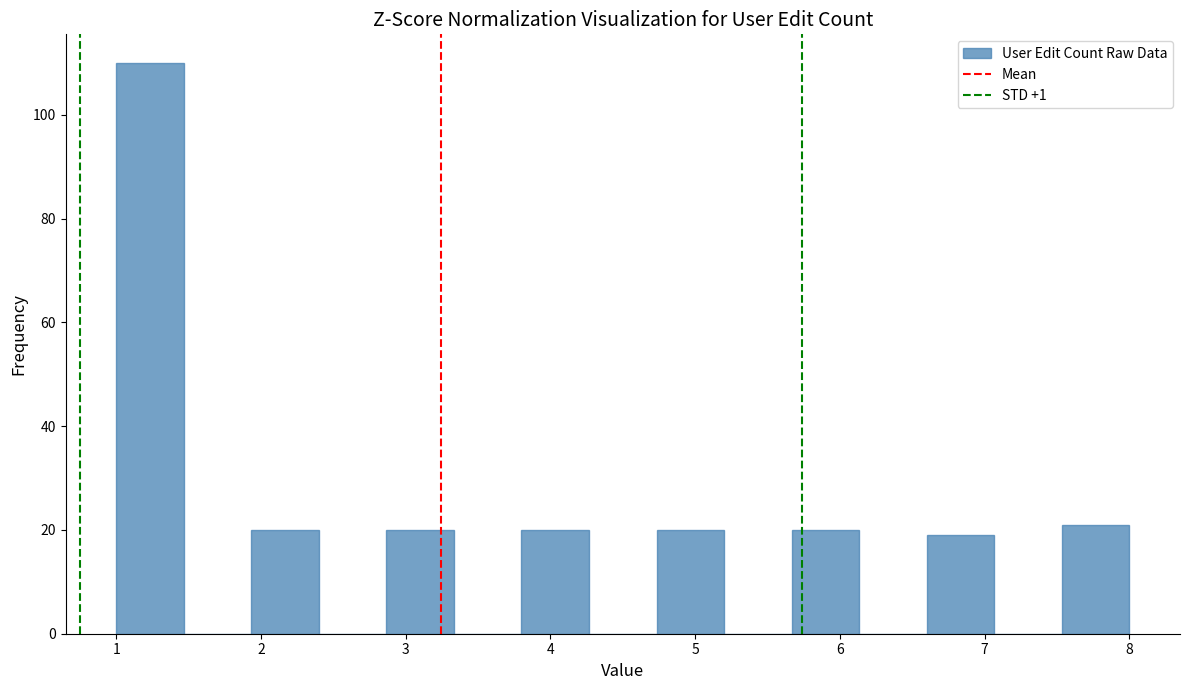

Over which range of the x-axis is the bar tallest?

1.0 to 1.5